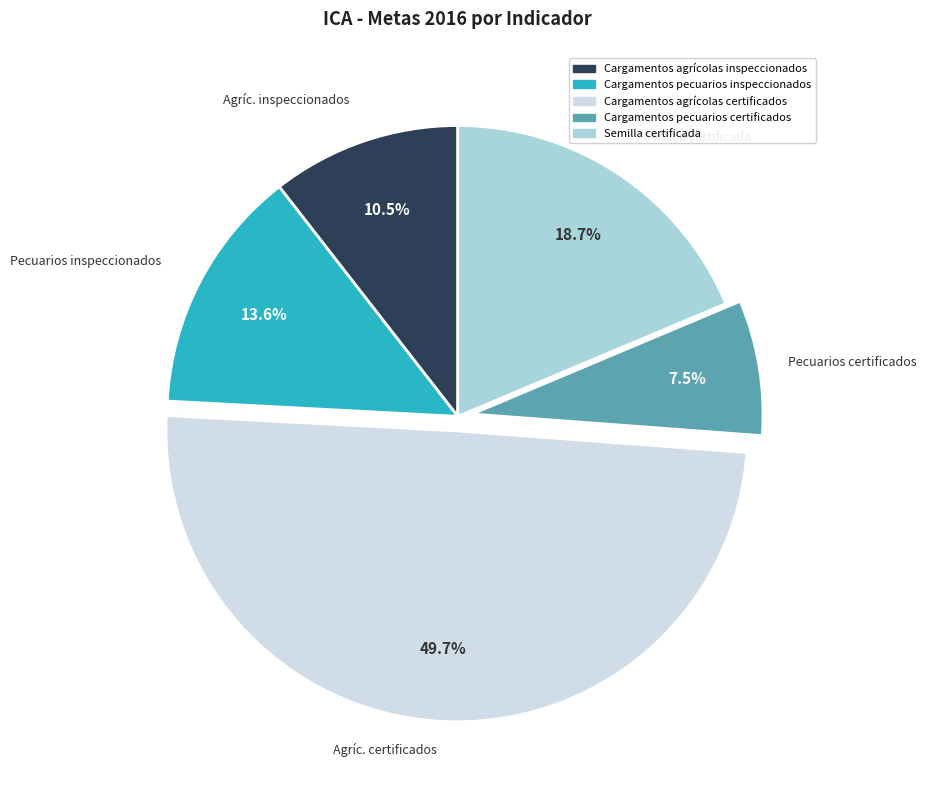

Rank the categories by value from lowest to highest.

Cargamentos pecuarios certificados, Cargamentos agrícolas inspeccionados, Cargamentos pecuarios inspeccionados, Semilla certificada, Cargamentos agrícolas certificados